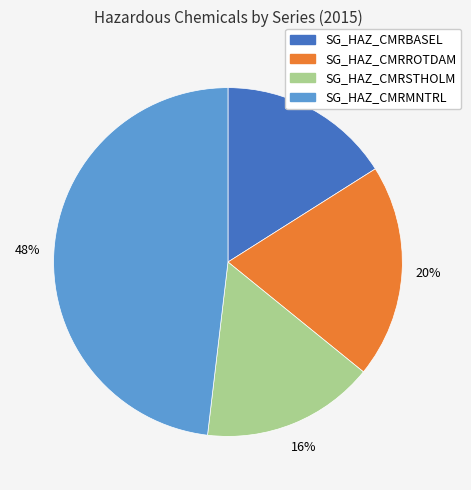

Is there any slice that represents more than half of the pie?

No